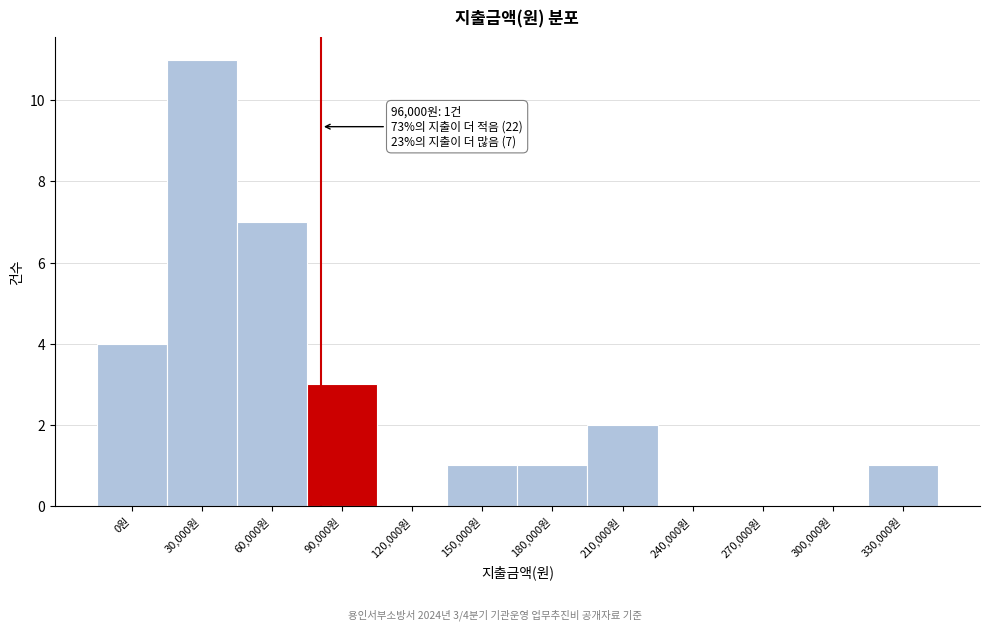

Reading left to right, transcribe all the data shown in this chart.

0원=4	30,000원=11	60,000원=7	90,000원=3	120,000원=0	150,000원=1	180,000원=1	210,000원=2	240,000원=0	270,000원=0	300,000원=0	330,000원=1